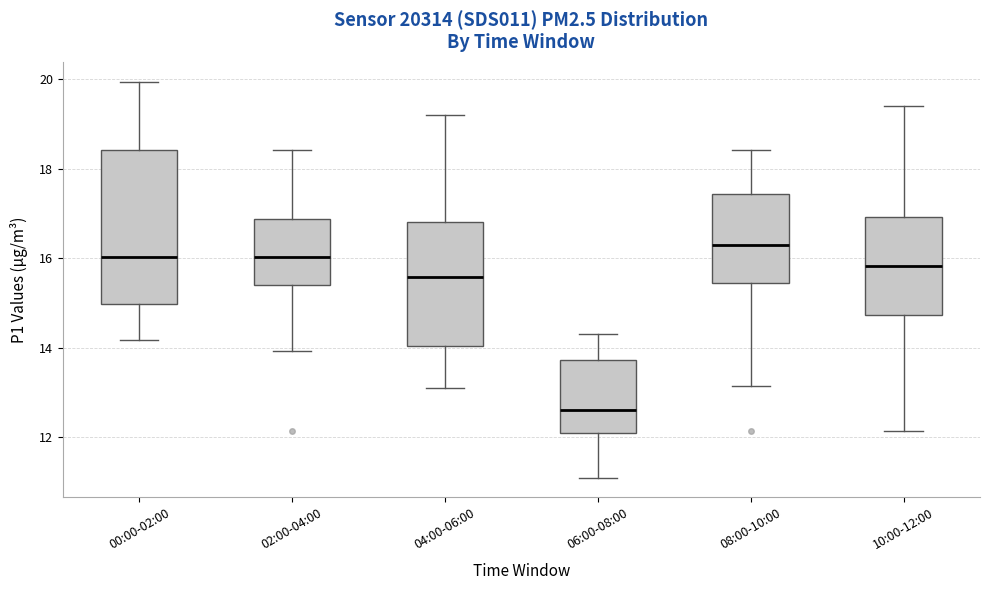

Where does the median line of the box for 06:00-08:00 sit on the y-axis? The values are not printed on the chart, so give them approximately, as read against the axis.

12.6